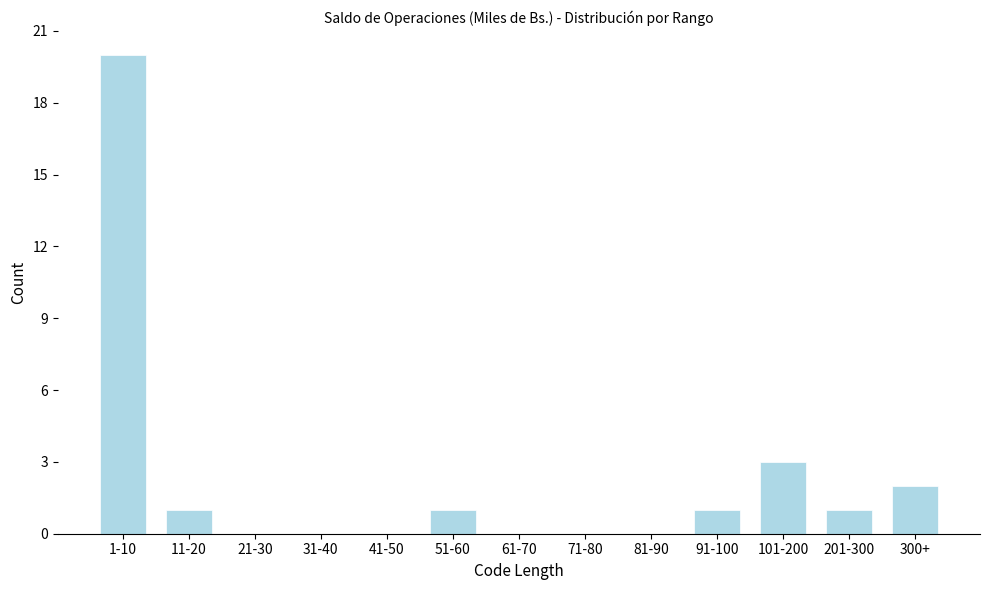

Reading left to right, extract all data points from this chart.

1-10=20	11-20=1	21-30=0	31-40=0	41-50=0	51-60=1	61-70=0	71-80=0	81-90=0	91-100=1	101-200=3	201-300=1	300+=2